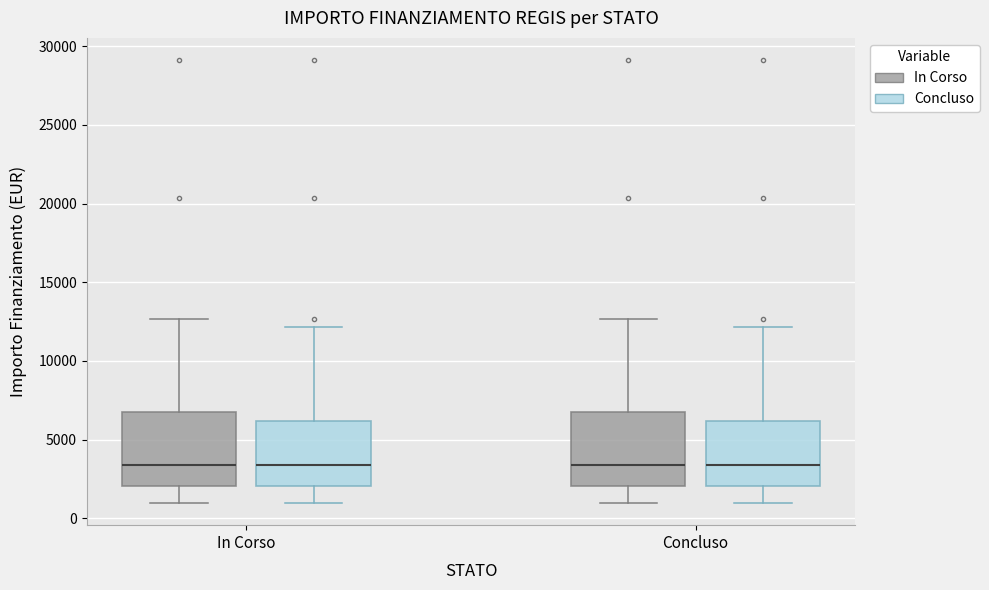

Reading left to right, transcribe this box plot: for each box, give where its median line is, the range the box spans, and where its two whiskers end, as read against the y-axis. The values are not printed on the chart, so give them approximately, as read against the axis.

In Corso (In Corso): median 3500, box 2000 to 7000, whiskers 1000 to 12500
In Corso (Concluso): median 3500, box 2000 to 6000, whiskers 1000 to 12000
Concluso (In Corso): median 3500, box 2000 to 7000, whiskers 1000 to 12500
Concluso (Concluso): median 3500, box 2000 to 6000, whiskers 1000 to 12000